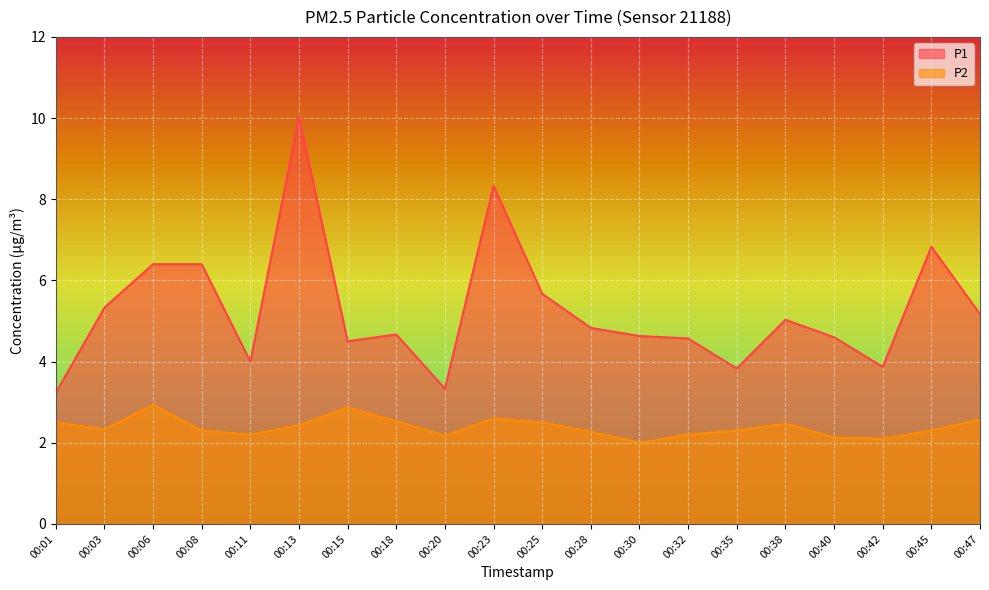

What is the sum of the P2 values at 00:03 and 00:32?

4.5